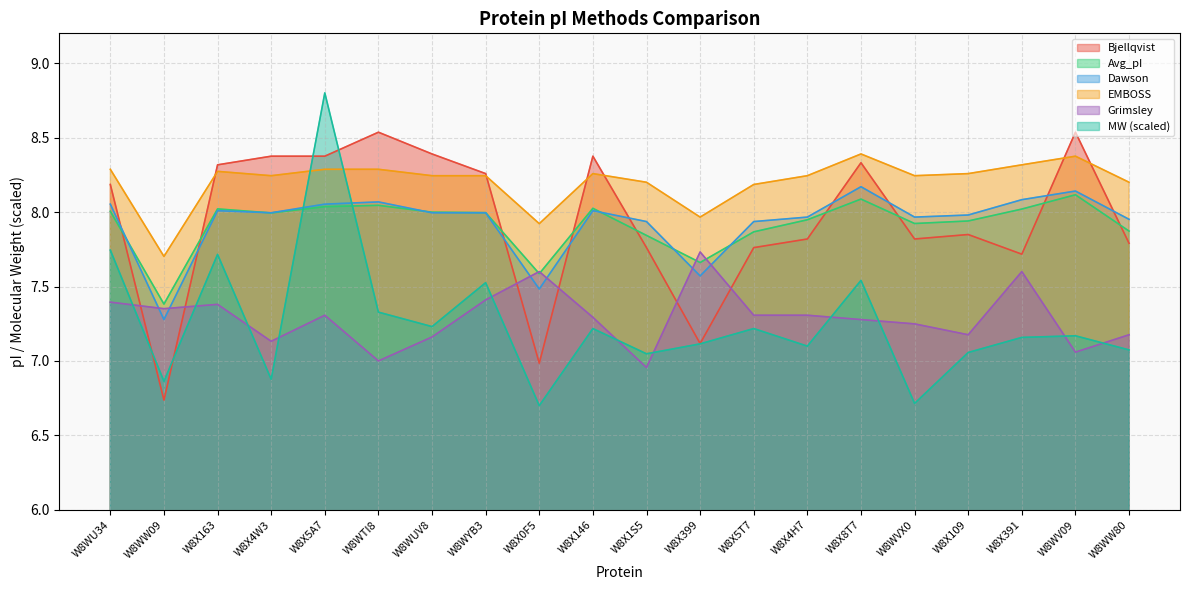

What is the label of the 18th point from the left?

W8X391